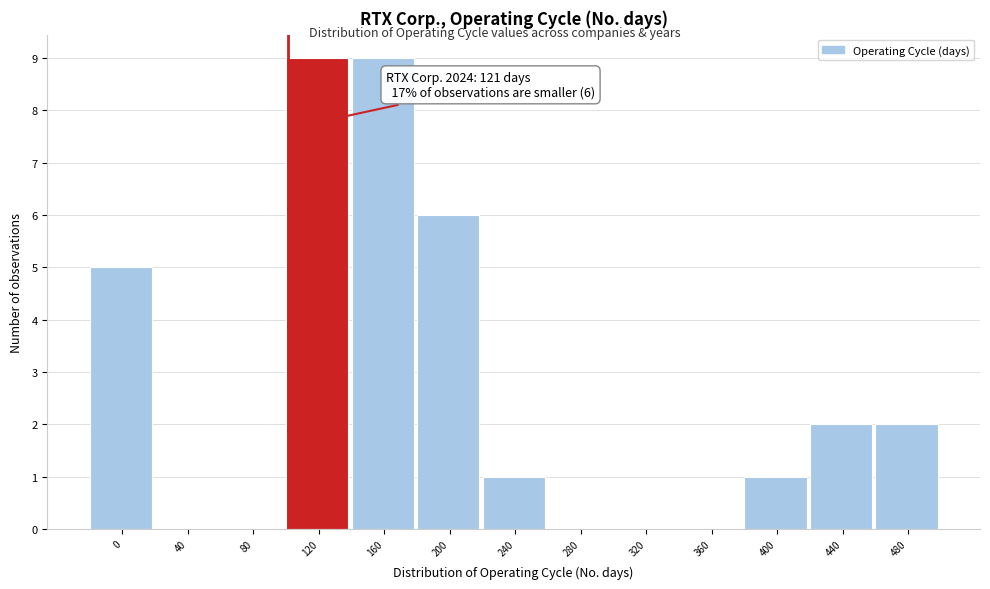

Reading right to left, extract all data points from this chart.

480=2	440=2	400=1	360=0	320=0	280=0	240=1	200=6	160=9	120=9	80=0	40=0	0=5